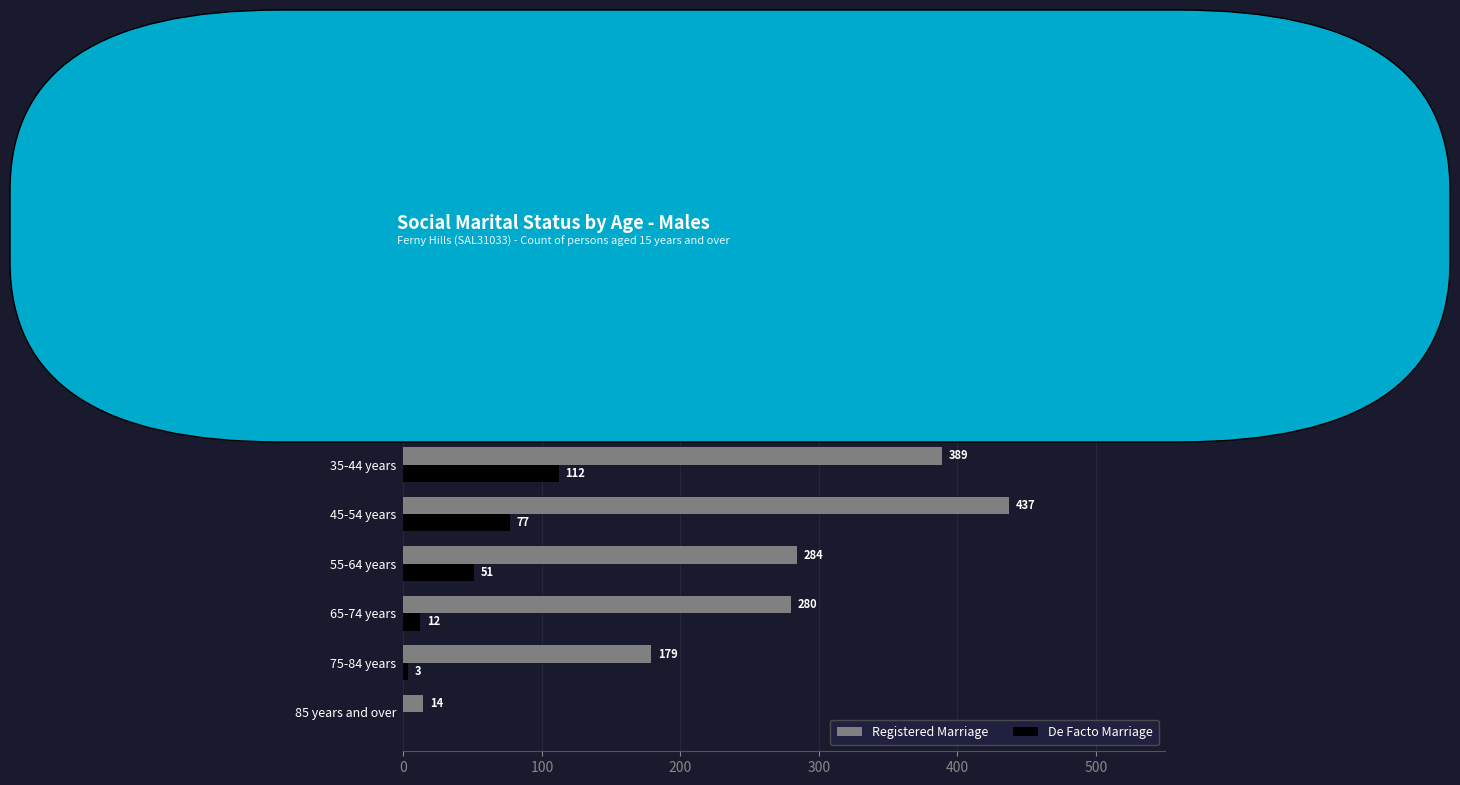

What is the greatest value displayed?

437